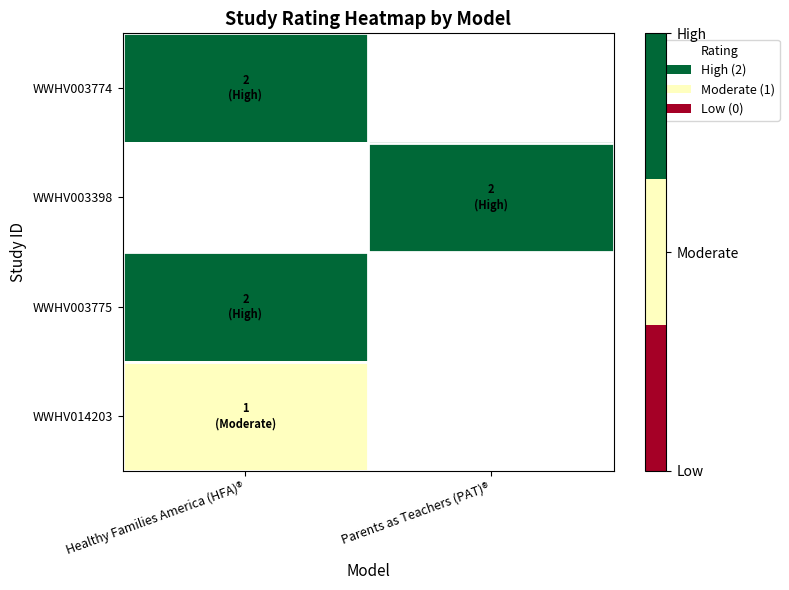

Where is WWHV003774 nearest to the value 2?

Healthy Families America (HFA)®